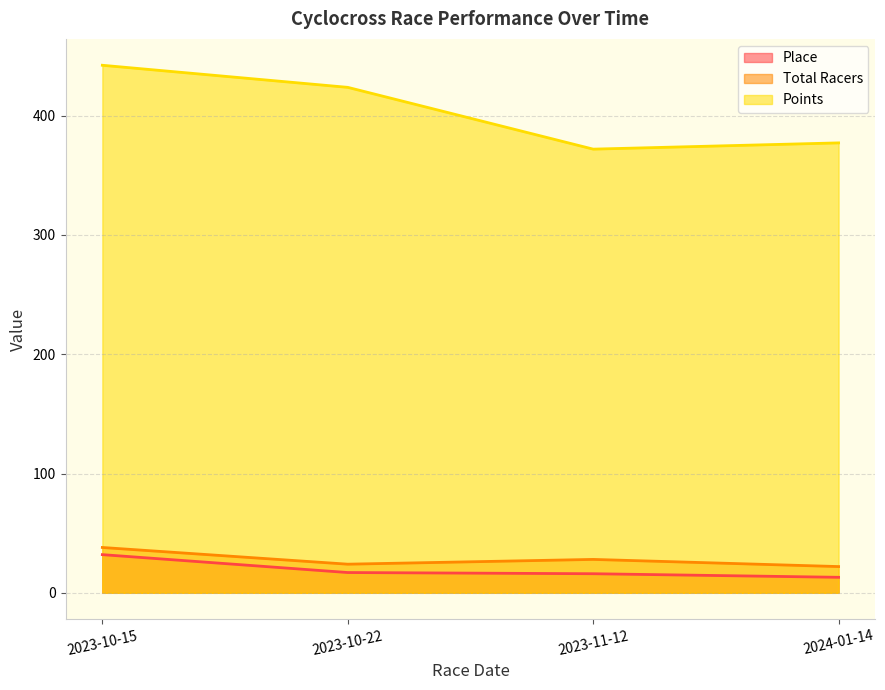

How many interior local valleys does the Points series have?

1